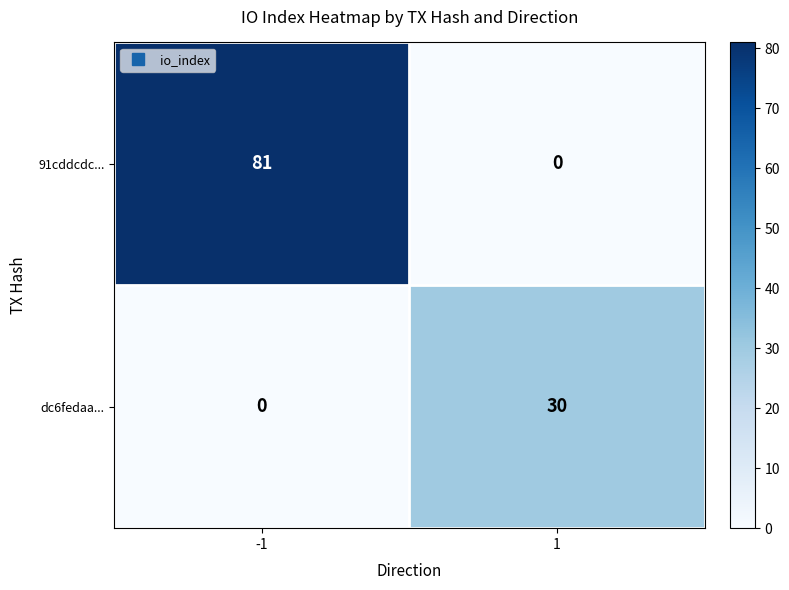

How many values in the 91cddcdc... series are below 81?

1